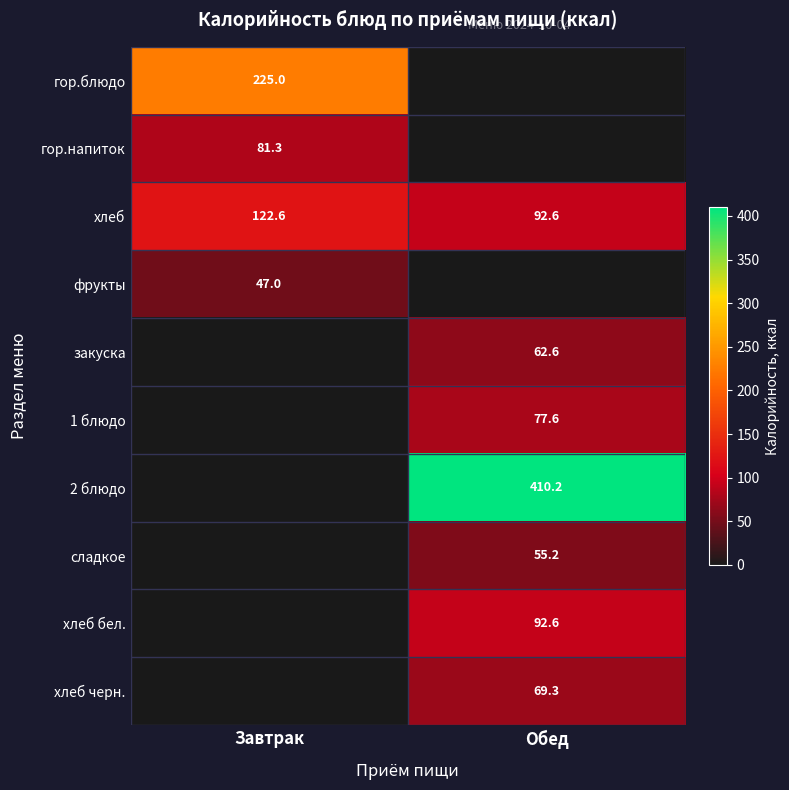

The value of хлеб at Обед is 92.6. True or false?

True